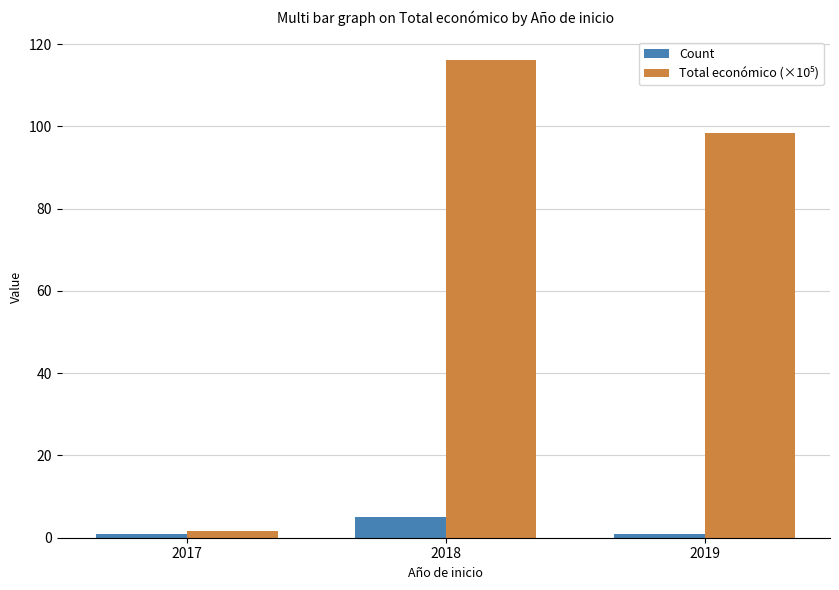

The Count series shows 1.0 at 2017. True or false?

True